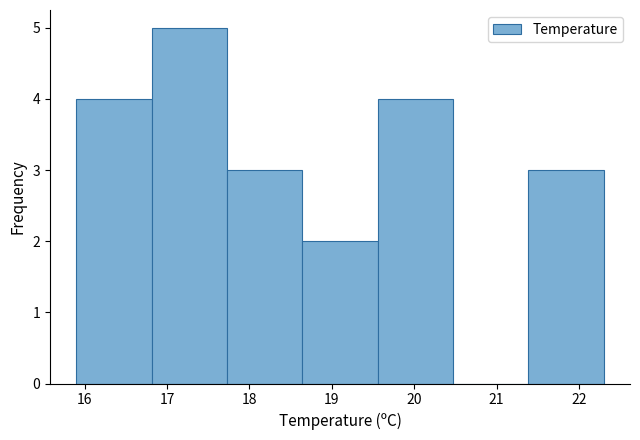

Reading left to right, list every bar in this chart as the range it spans on the x-axis followed by its height. Neither the bar edges nor the heights are printed on the chart, so give them approximately, as read against the axes.

15.9 to 16.8: 4
16.8 to 17.7: 5
17.7 to 18.6: 3
18.6 to 19.6: 2
19.6 to 20.5: 4
20.5 to 21.4: 0
21.4 to 22.3: 3